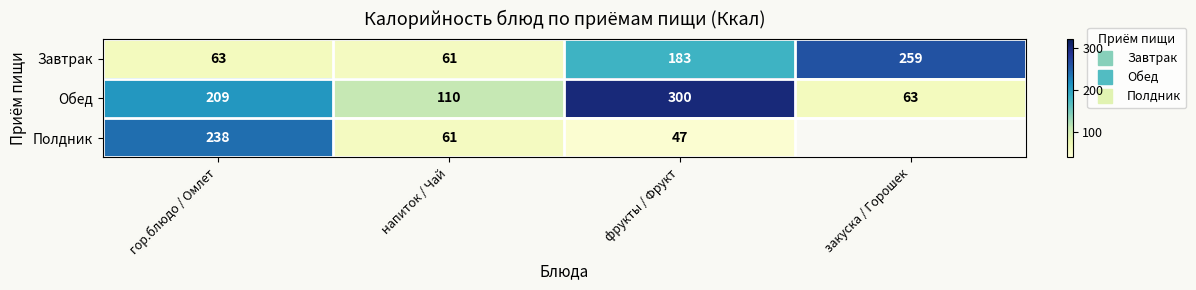

At which category is the sum across all series the highest?

фрукты / Фрукт